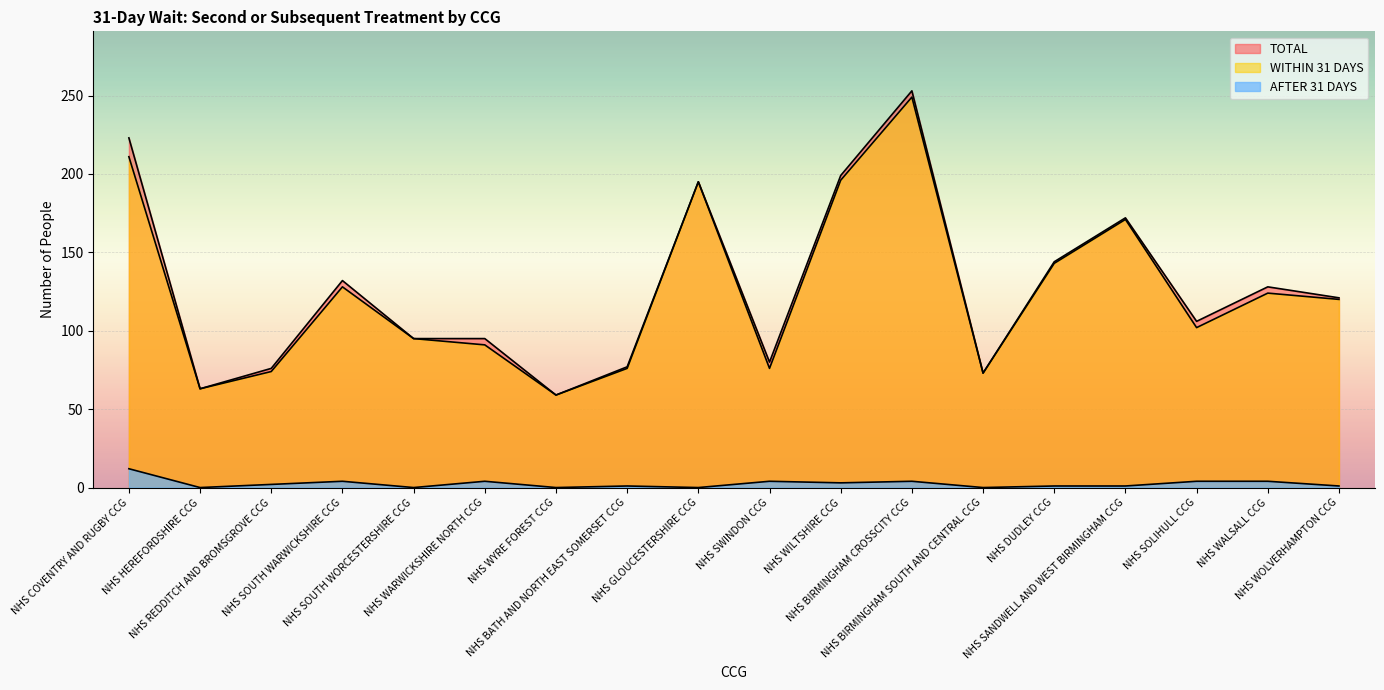

Reading right to left, what are all the values shown in this chart?

TOTAL: 121	128	106	172	144	73	253	199	80	195	77	59	95	95	132	76	63	223
WITHIN 31 DAYS: 120	124	102	171	143	73	249	196	76	195	76	59	91	95	128	74	63	211
AFTER 31 DAYS: 1	4	4	1	1	0	4	3	4	0	1	0	4	0	4	2	0	12